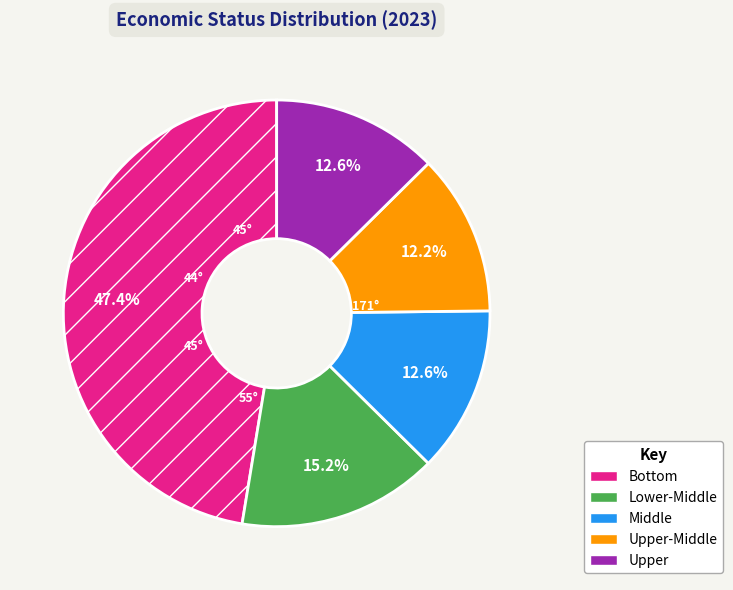

Which category has the biggest portion of the pie?

Bottom